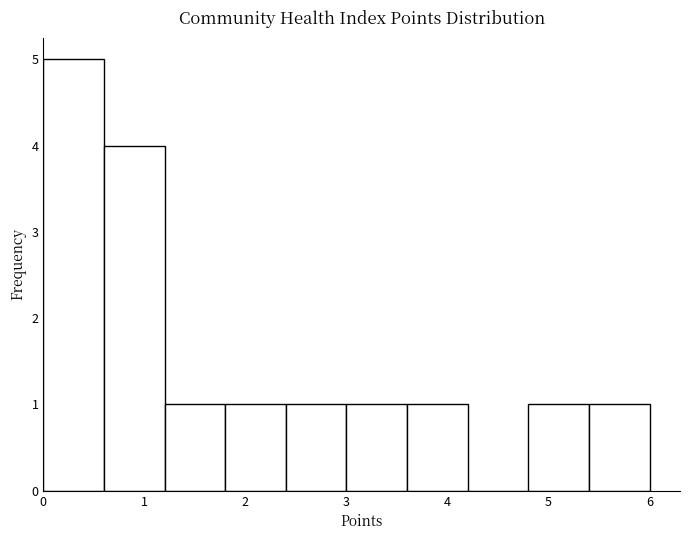

Reading left to right, transcribe this chart: for each bar, give the range it covers on the x-axis and its height. The values are not printed on the chart, so give them approximately, as read against the axis.

0.0 to 0.6: 5
0.6 to 1.2: 4
1.2 to 1.8: 1
1.8 to 2.4: 1
2.4 to 3.0: 1
3.0 to 3.6: 1
3.6 to 4.2: 1
4.2 to 4.8: 0
4.8 to 5.4: 1
5.4 to 6.0: 1